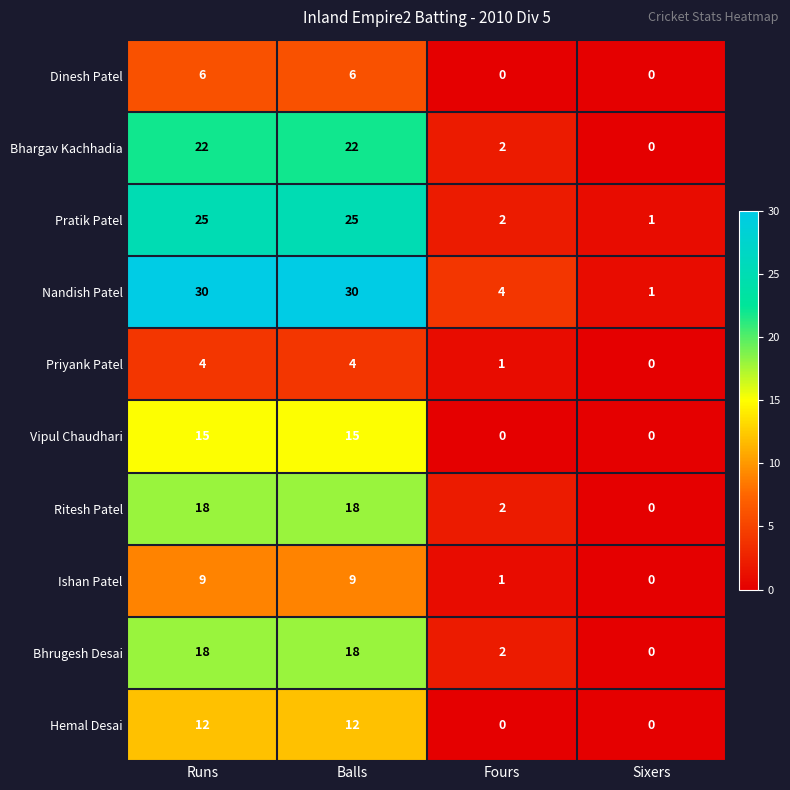

At how many categories does at least one series exceed 2?

3